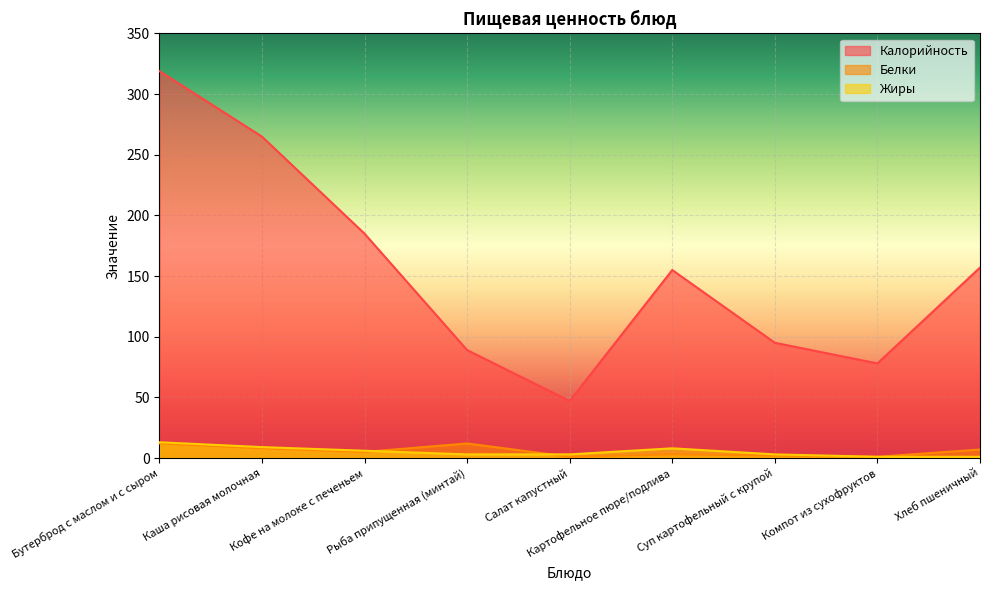

Reading left to right, extract all data points from this chart.

Калорийность: Бутерброд с маслом и с сыром=319	Каша рисовая молочная=265	Кофе на молоке с печеньем=185	Рыба припущенная (минтай)=89	Салат капустный=47	Картофельное пюре/подлива=155	Суп картофельный с крупой=95	Компот из сухофруктов=78	Хлеб пшеничный=157
Белки: Бутерброд с маслом и с сыром=12	Каша рисовая молочная=8	Кофе на молоке с печеньем=5	Рыба припущенная (минтай)=12	Салат капустный=1	Картофельное пюре/подлива=3	Суп картофельный с крупой=2	Компот из сухофруктов=1	Хлеб пшеничный=7
Жиры: Бутерброд с маслом и с сыром=13	Каша рисовая молочная=9	Кофе на молоке с печеньем=6	Рыба припущенная (минтай)=3	Салат капустный=3	Картофельное пюре/подлива=8	Суп картофельный с крупой=3	Компот из сухофруктов=1	Хлеб пшеничный=1